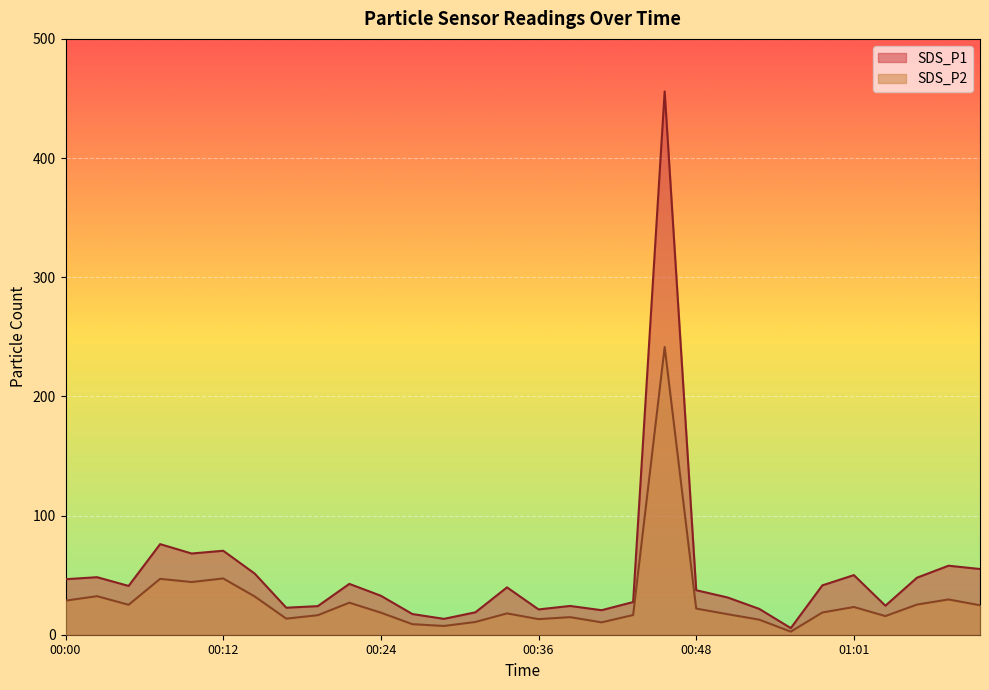

What is the difference between the maximum and minimum values in the SDS_P2 series?

238.8